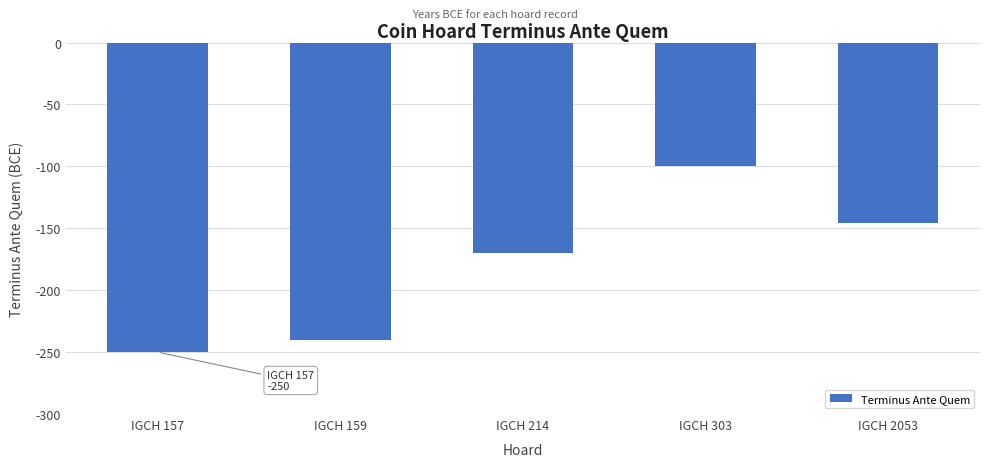

What is the difference between the second highest and second lowest values?

94